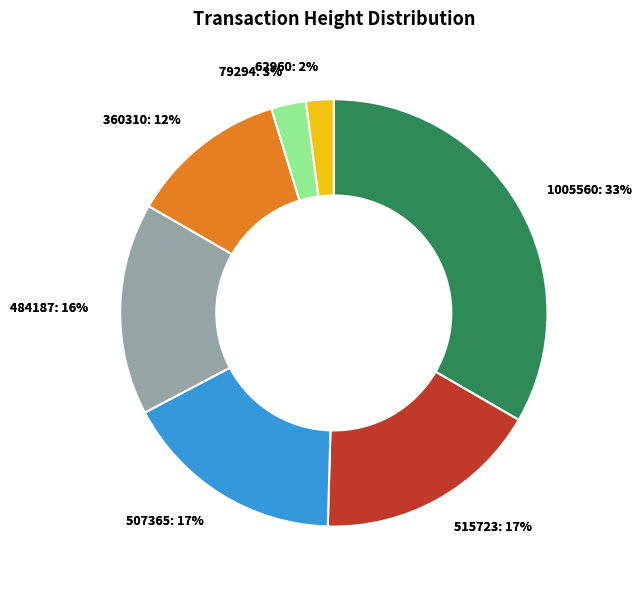

Between Height: 484187 and Height: 515723, which is larger?

Height: 515723